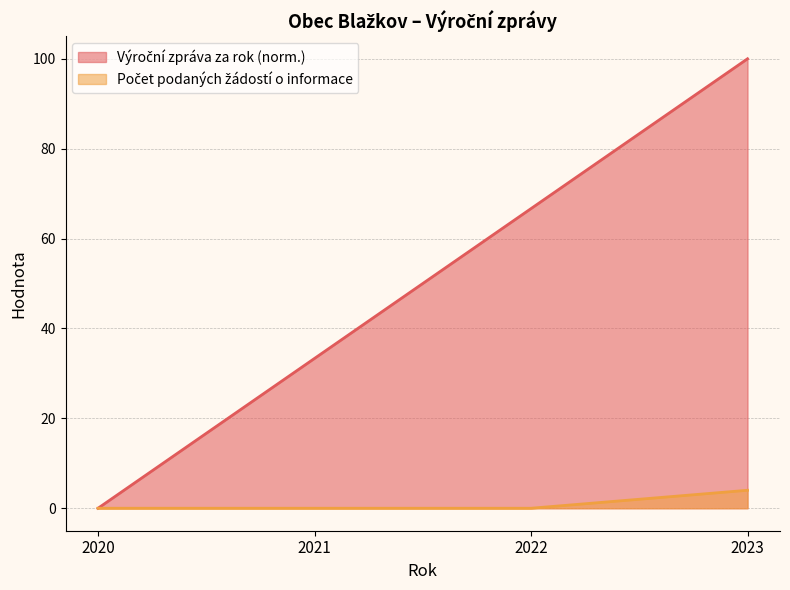

How many lines are shown in the chart?

2